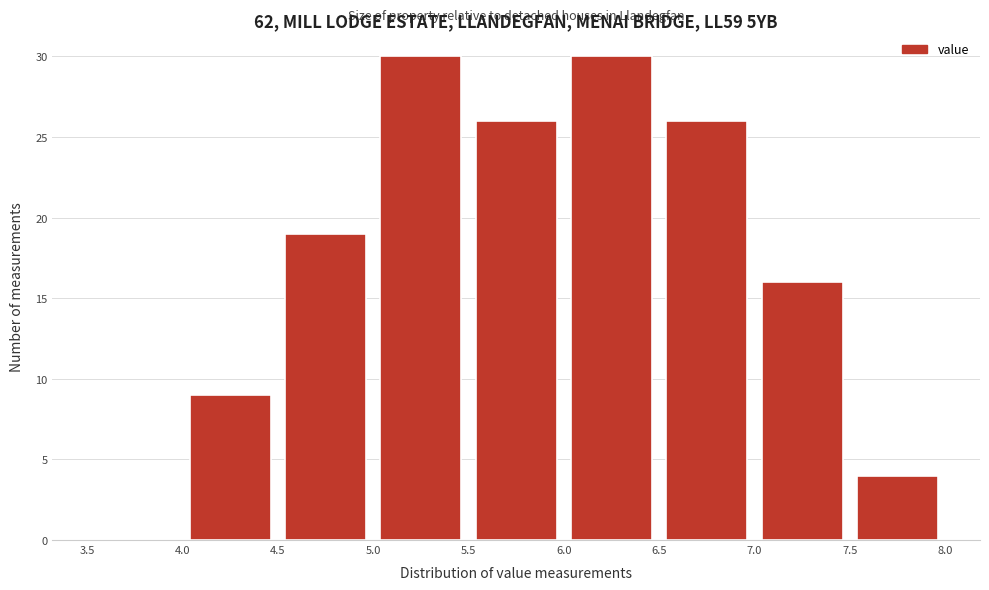

Reading left to right, transcribe this chart: for each bar, give the range it covers on the x-axis and its height. The values are not printed on the chart, so give them approximately, as read against the axis.

3.5 to 4.0: 0
4.0 to 4.5: 9
4.5 to 5.0: 19
5.0 to 5.5: 30
5.5 to 6.0: 26
6.0 to 6.5: 30
6.5 to 7.0: 26
7.0 to 7.5: 16
7.5 to 8.0: 4